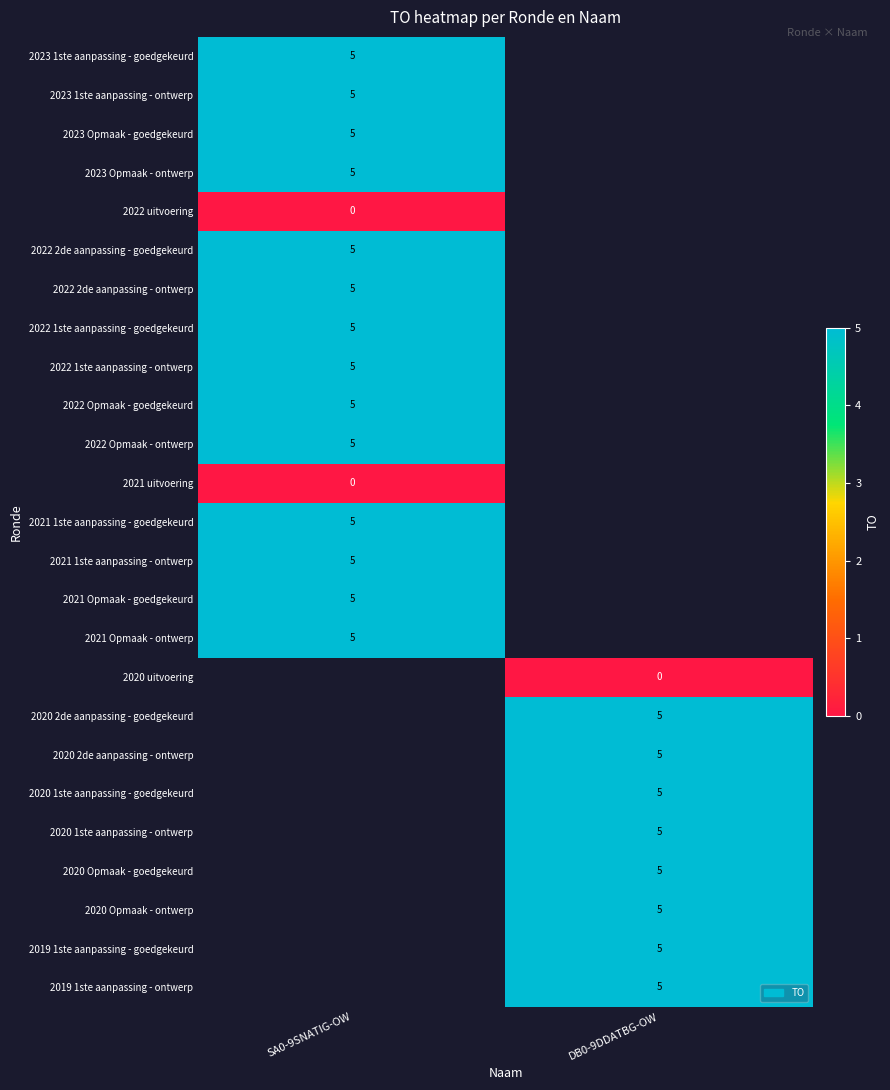

True or false: 2023 Opmaak - ontwerp has a value of 5 at SA0-9SNATIG-OW.

True